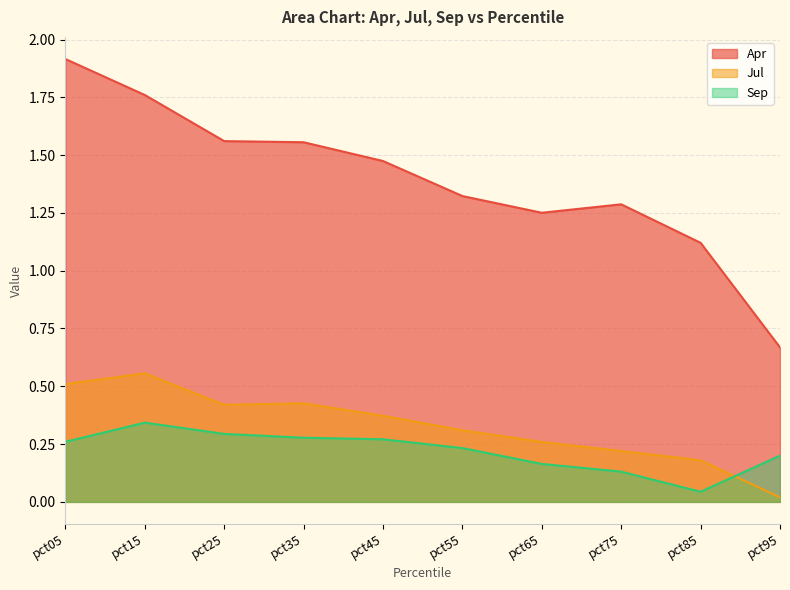

True or false: Jul and Sep intersect in this chart.

True